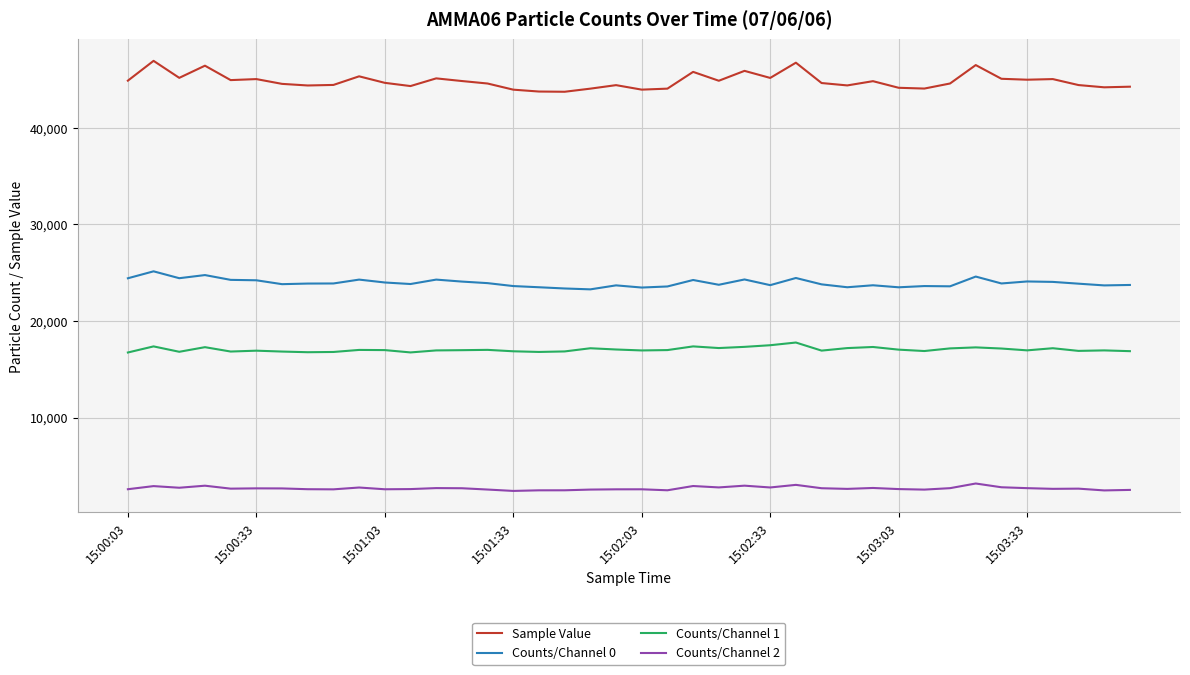

What are all the series names shown in the legend?

Sample Value, Counts/Channel 0, Counts/Channel 1, Counts/Channel 2